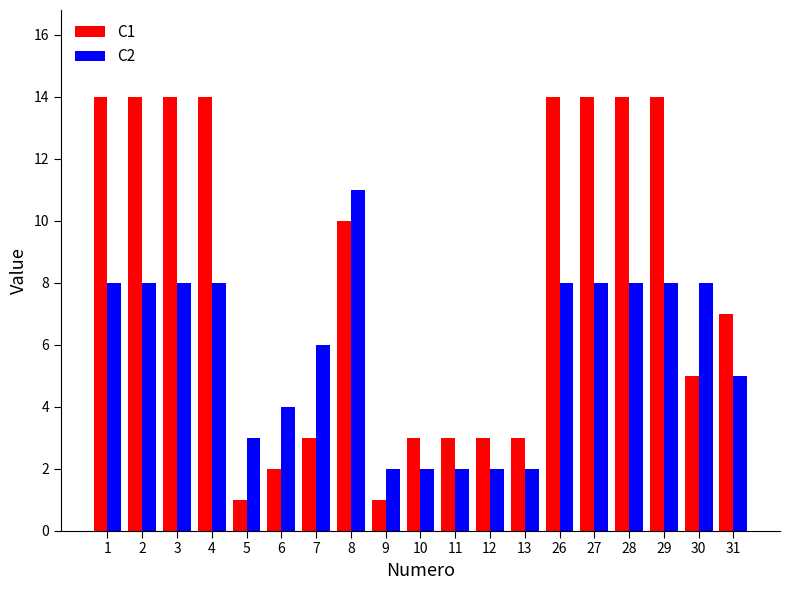

What is the smallest value displayed?

1